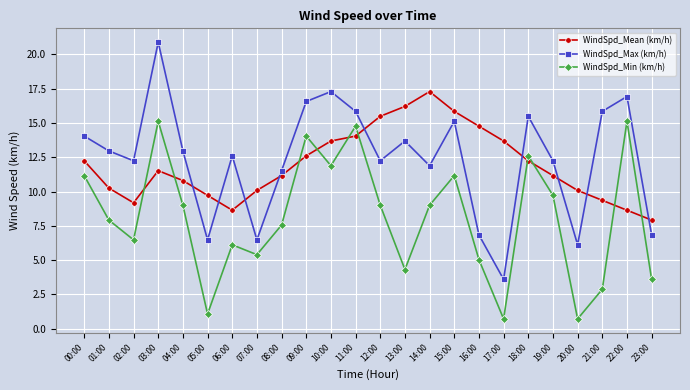

What is the total value across all series at 17:00?

18.0